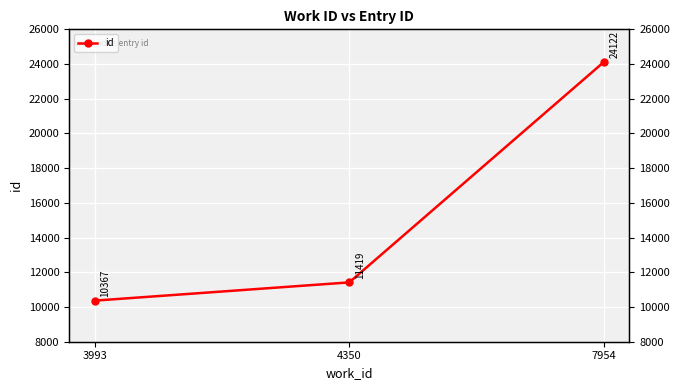

Reading left to right, extract all data points from this chart.

3993=10367	4350=11419	7954=24122